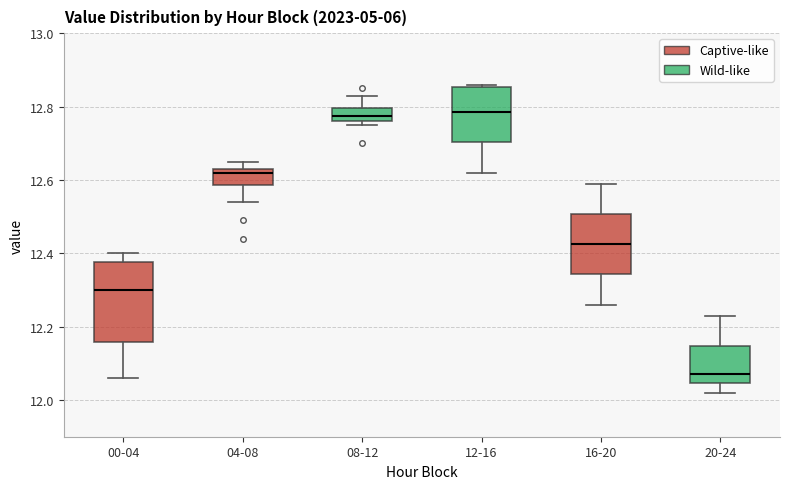

Reading left to right, read every box against the y-axis: the position of its median line, the range the box covers, and the ends of its whiskers. The values are not printed on the chart, so give them approximately, as read against the axis.

00-04: median 12.30, box 12.16 to 12.38, whiskers 12.06 to 12.40
04-08: median 12.62, box 12.58 to 12.64, whiskers 12.54 to 12.66
08-12: median 12.78, box 12.76 to 12.80, whiskers 12.76 (just below the box's lower edge) to 12.84
12-16: median 12.78, box 12.70 to 12.86, whiskers 12.62 to 12.86 (just above the box's upper edge)
16-20: median 12.42, box 12.34 to 12.50, whiskers 12.26 to 12.60
20-24: median 12.08, box 12.04 to 12.14, whiskers 12.02 to 12.24